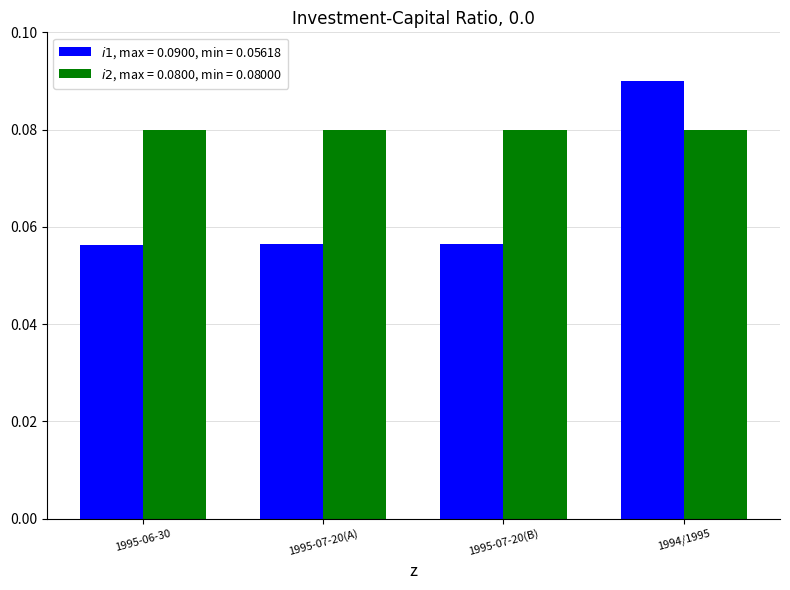

At which category is the sum across all series the highest?

1994/1995